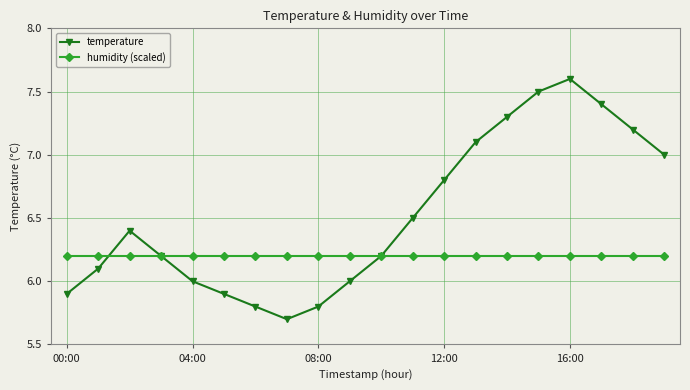

Which series ends up on top after the final intersection of humidity (scaled) and temperature?

temperature